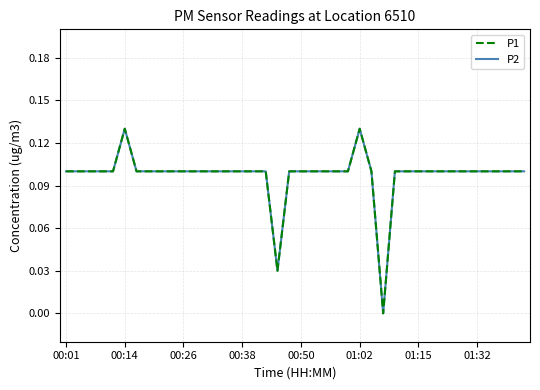

Does the chart have visible grid lines?

Yes